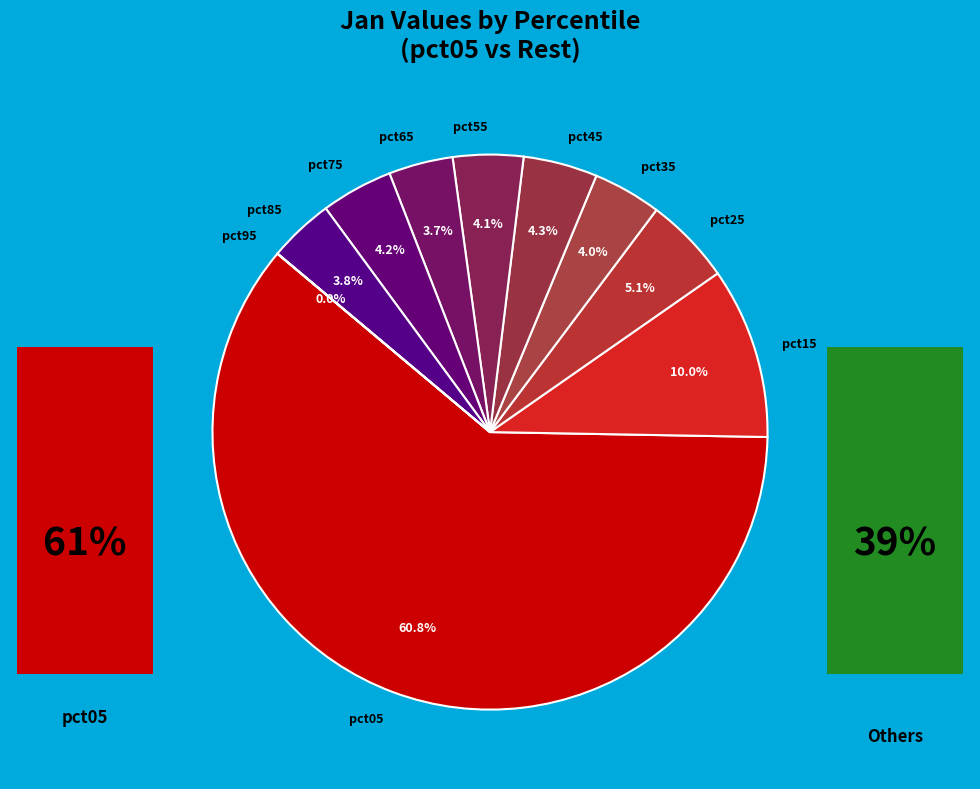

What percentage is NOT represented by pct95?

100.0%